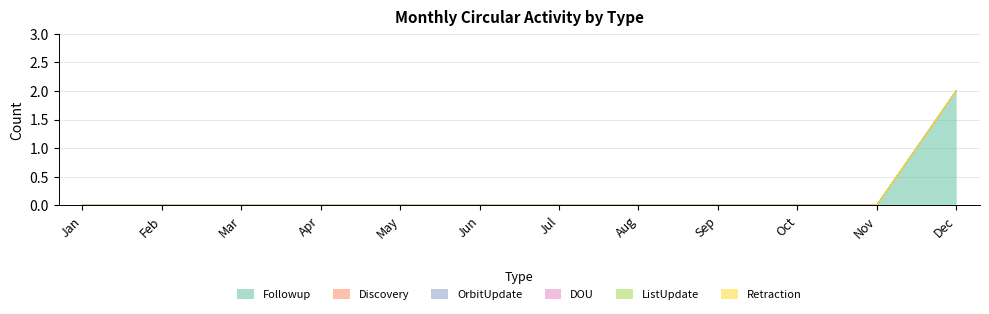

True or false: ListUpdate has more than 2 points higher than both neighbors.

False